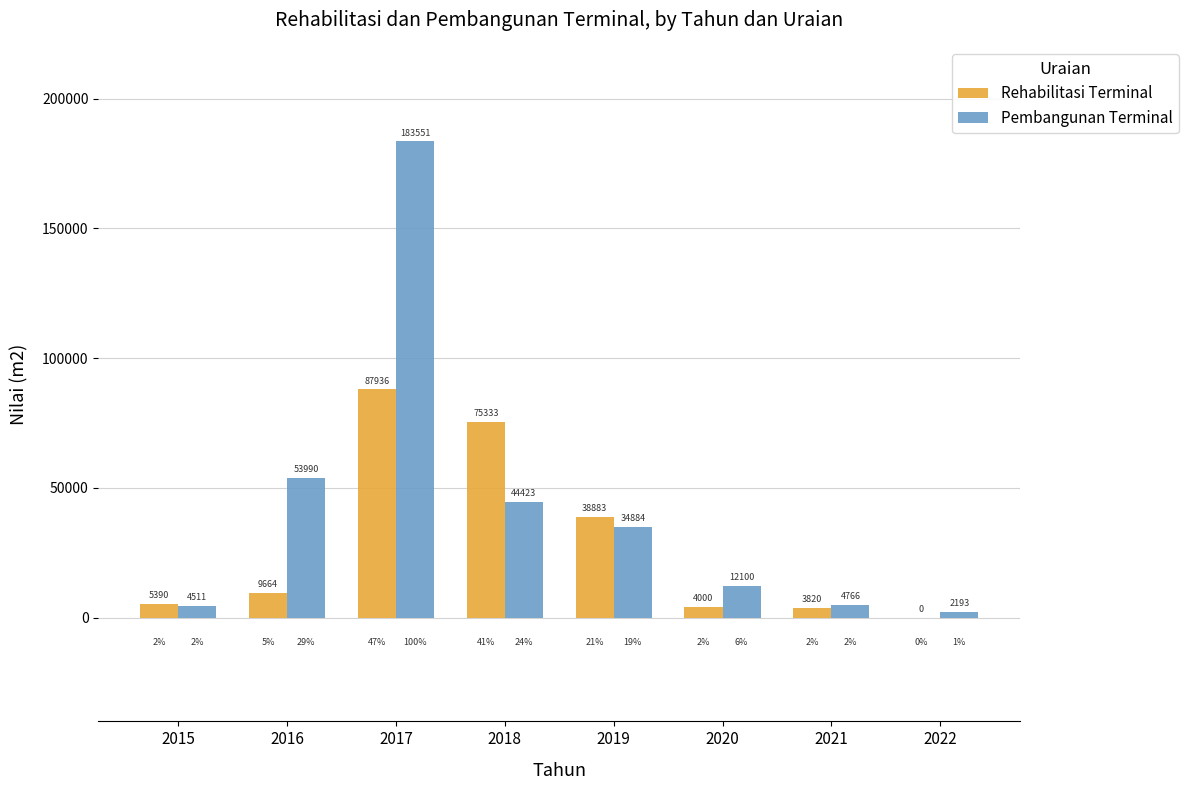

At which category is the sum across all series the highest?

2017